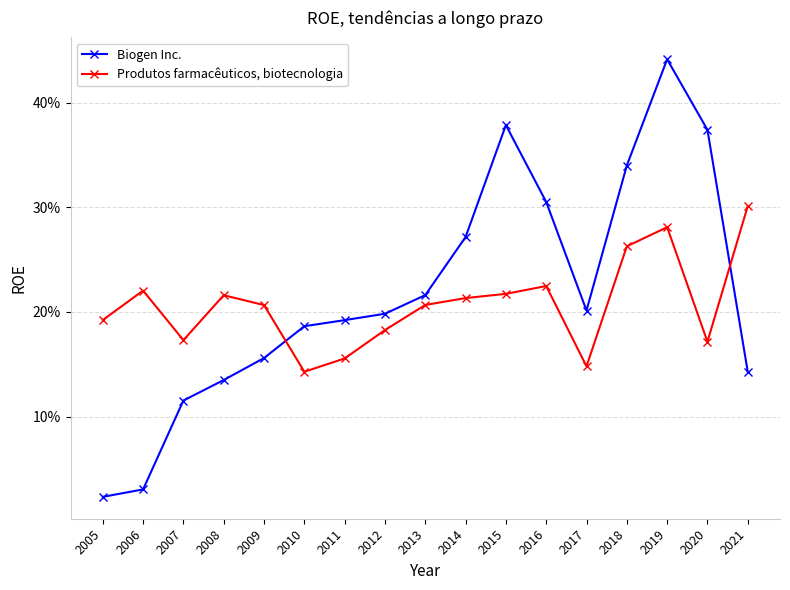

Is this an area chart (filled region under the line)?

No